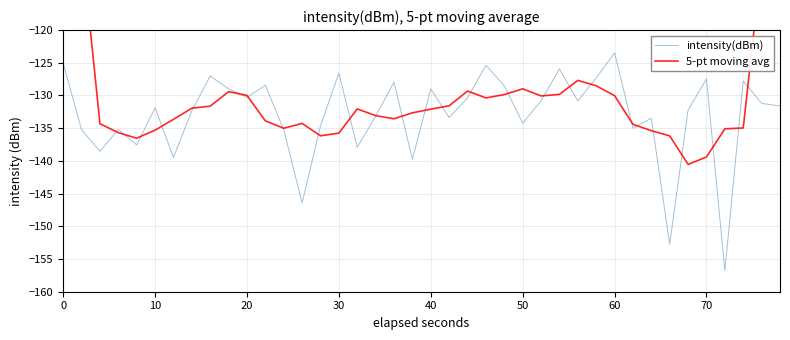

What is the lowest value of the intensity(dBm) series?

-156.8